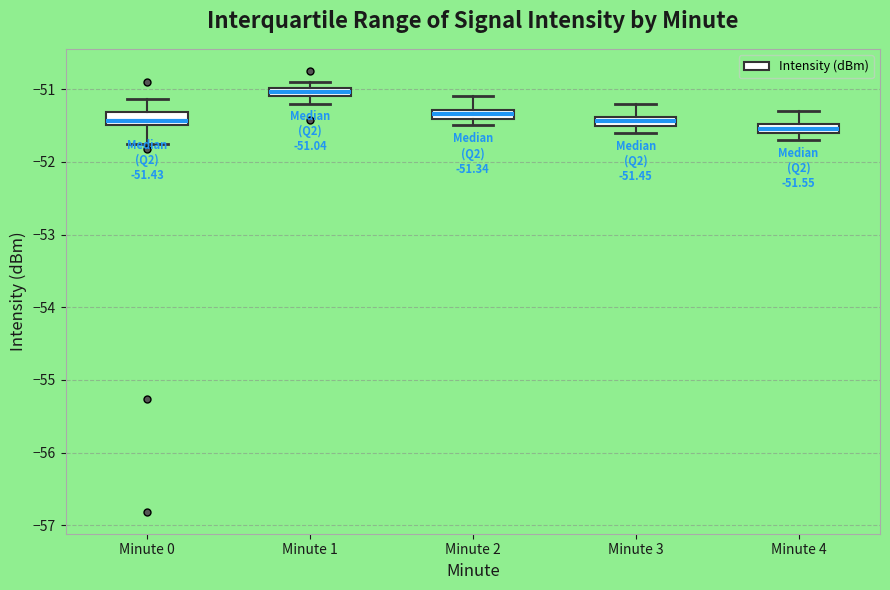

Which box's median line is the lowest?

Minute 4